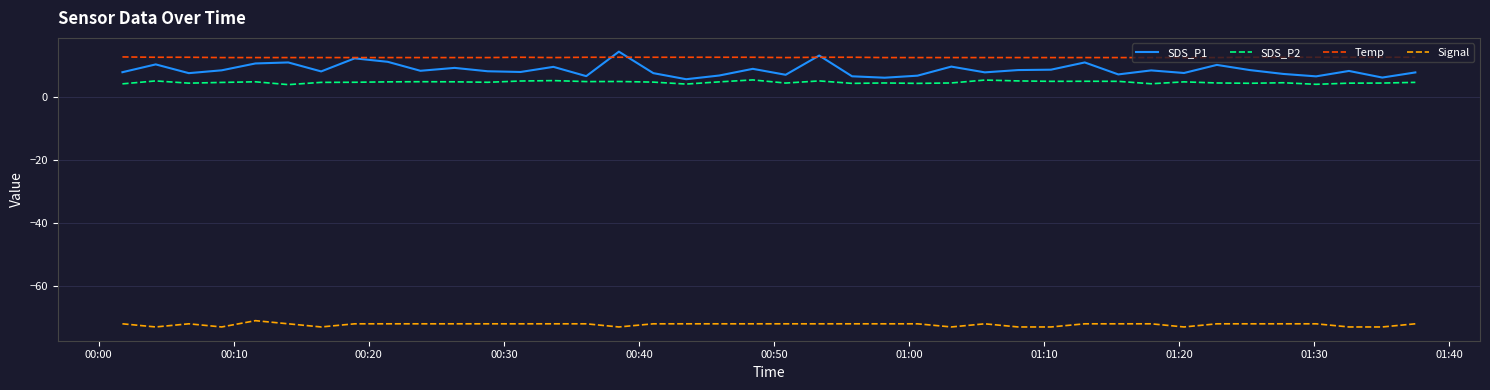

True or false: Signal and SDS_P2 intersect in this chart.

False